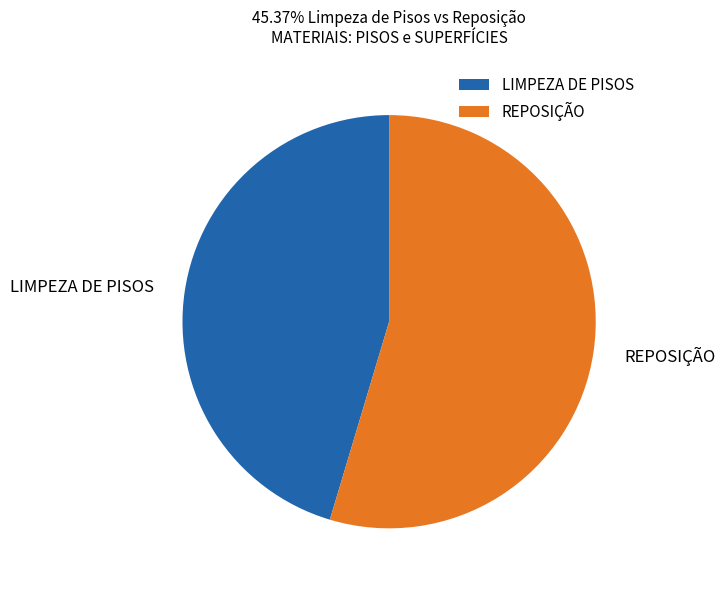

What is the ratio of the value at LIMPEZA DE PISOS to the value at REPOSIÇÃO?

0.8